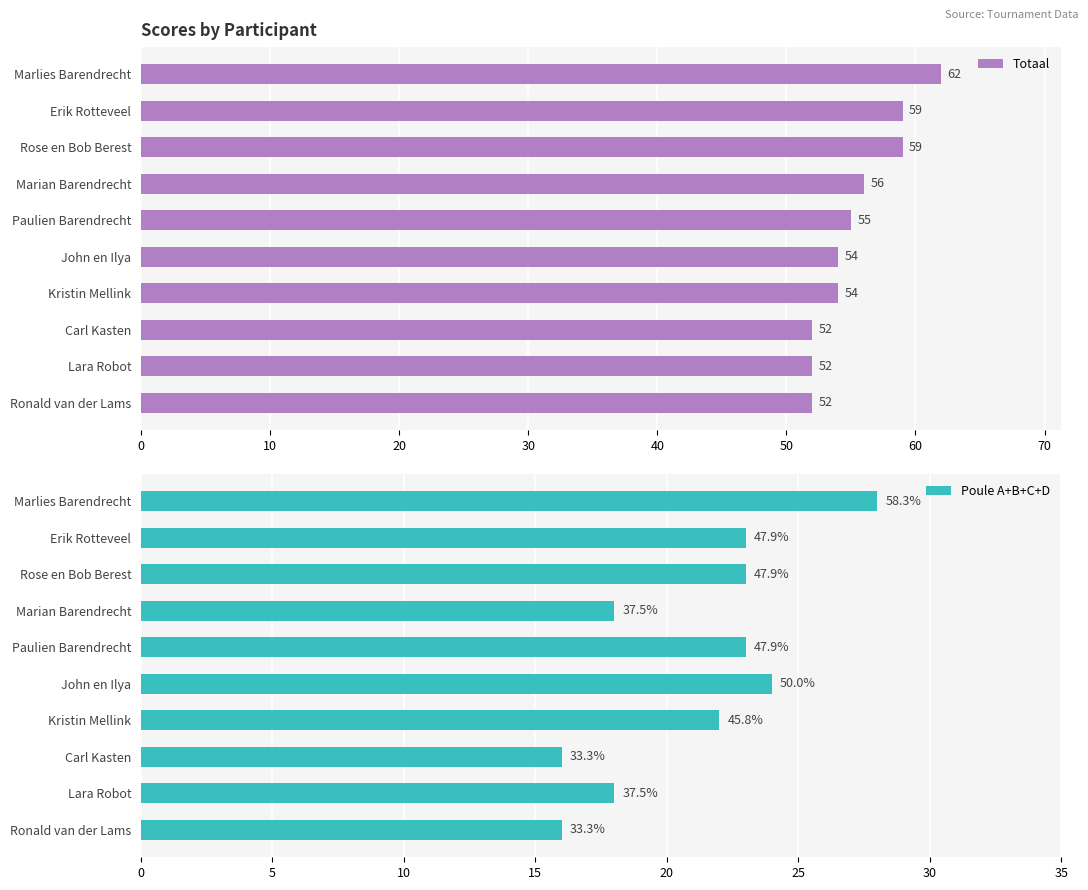

What is the maximum value for Totaal?

62